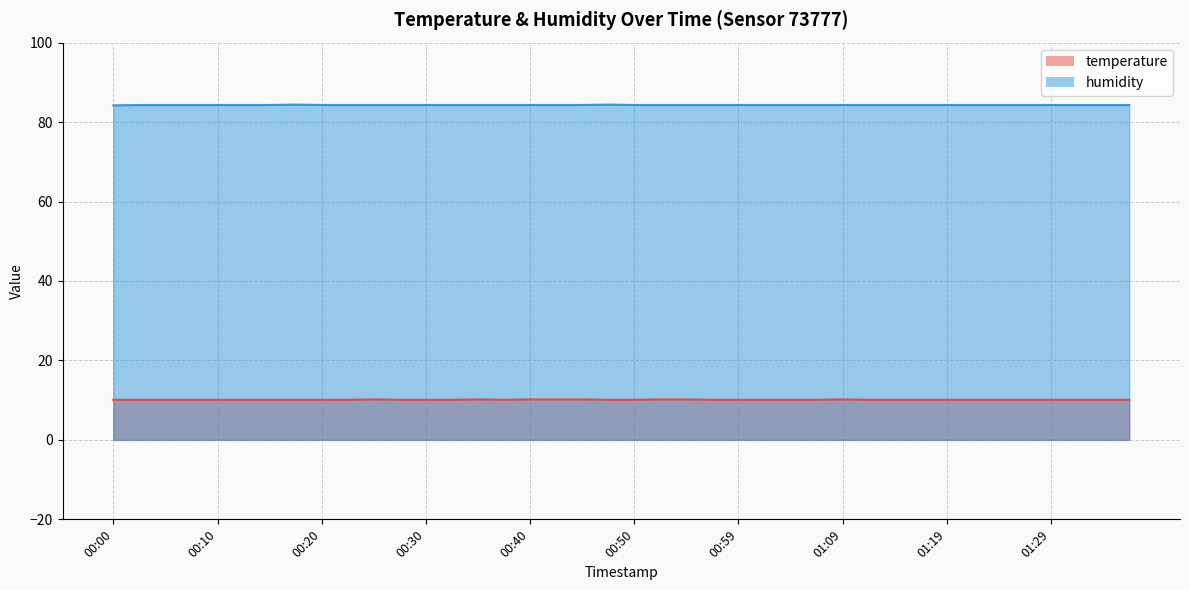

What is the total value across all series at 00:20?

94.4